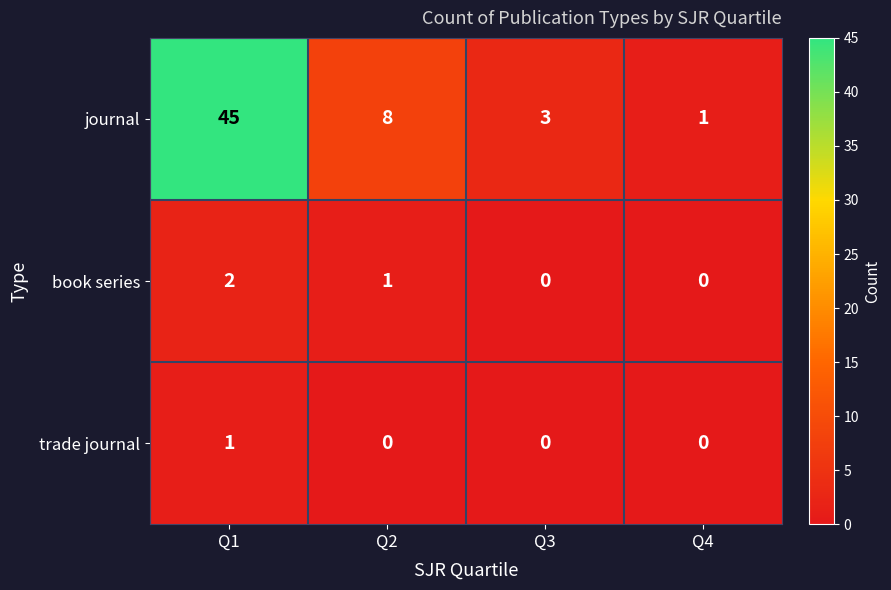

How many book series values are between 0 and 2?

4